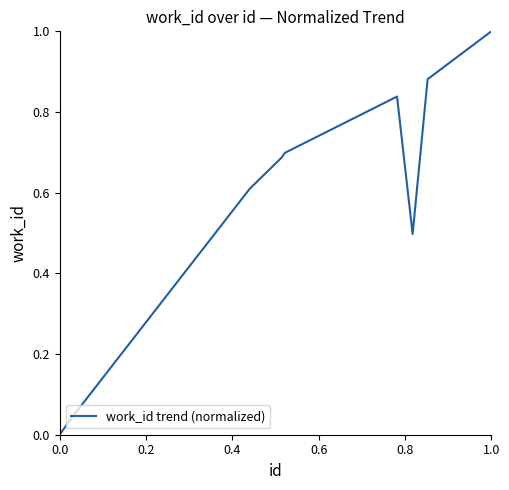

What is the greatest value displayed?

1.0